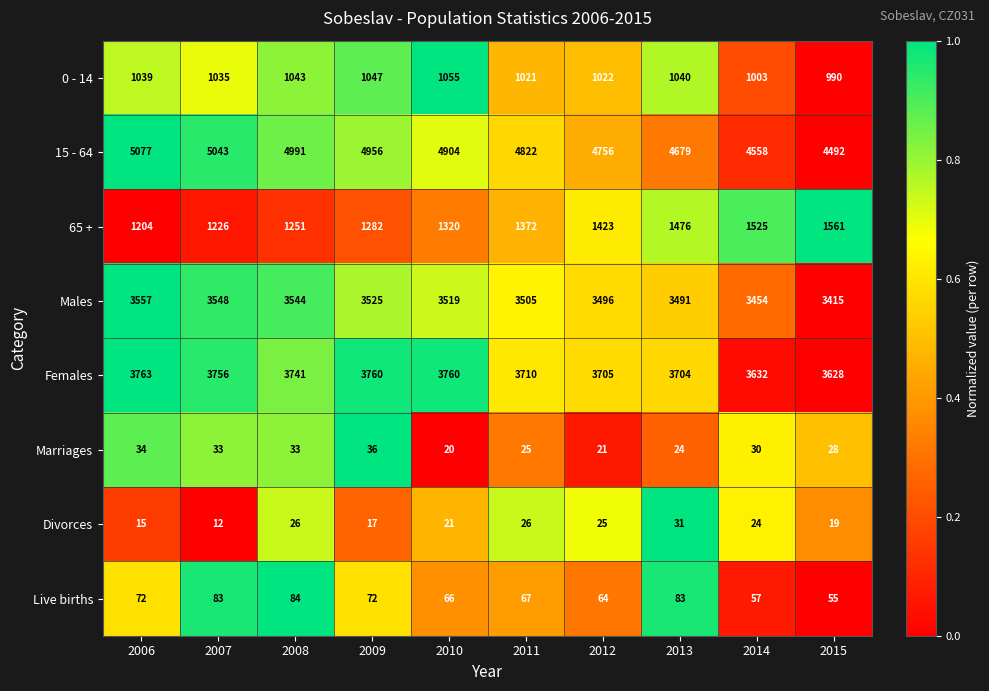

Read the 0 - 14 value at 2008, to the nearest 10.

1040